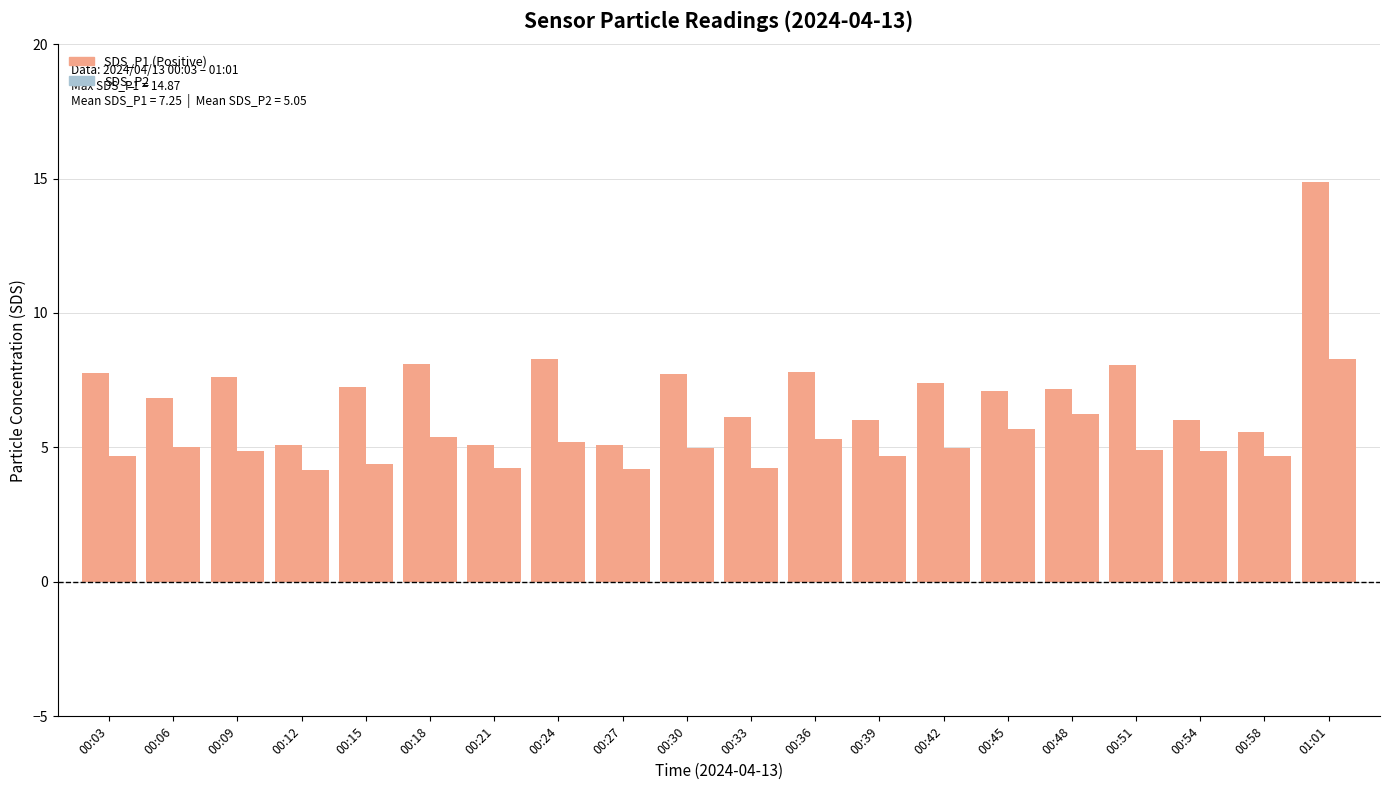

How many categories are shown in the chart?

20